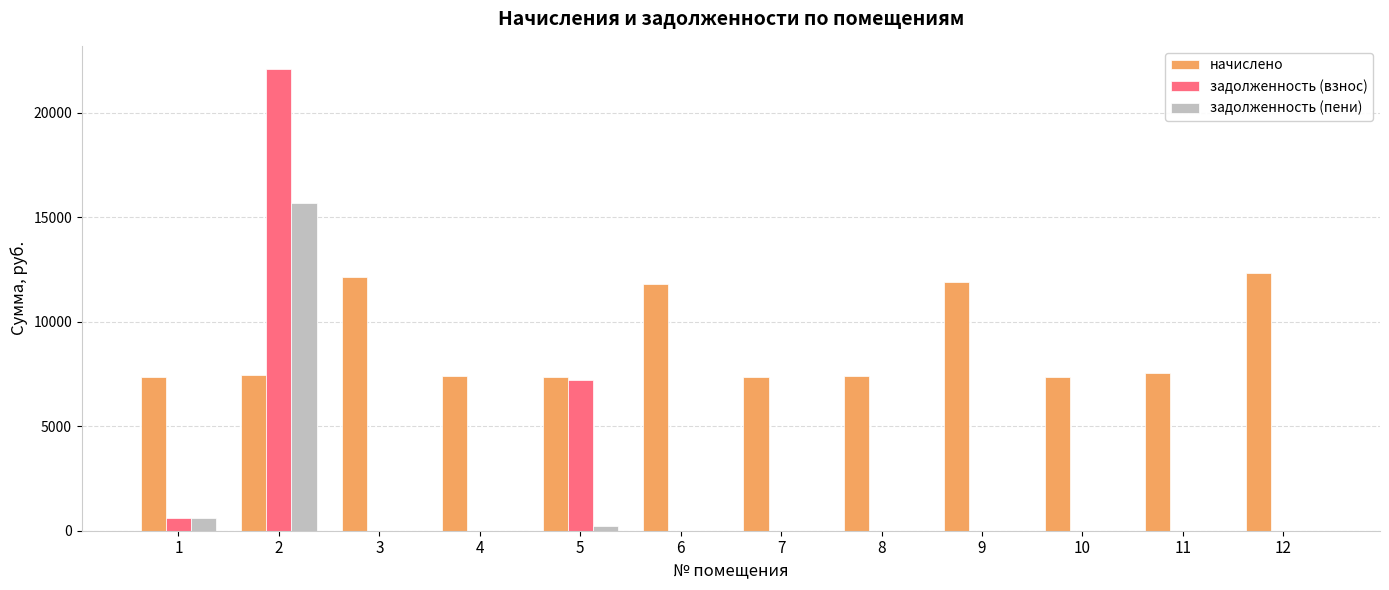

The value of задолженность (взнос) at 4 is 0.0. True or false?

True